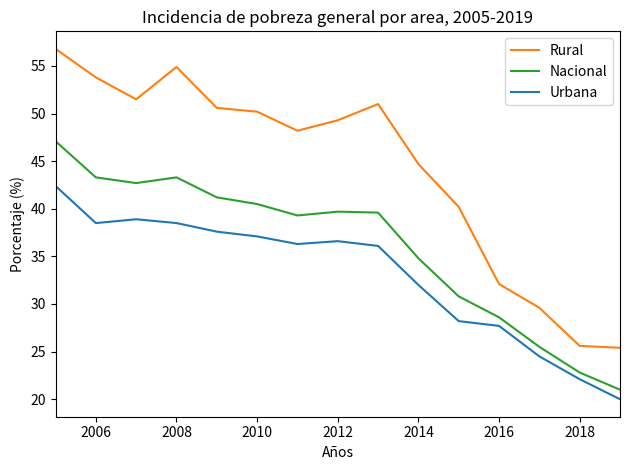

What is the average value of the Rural series?

44.3